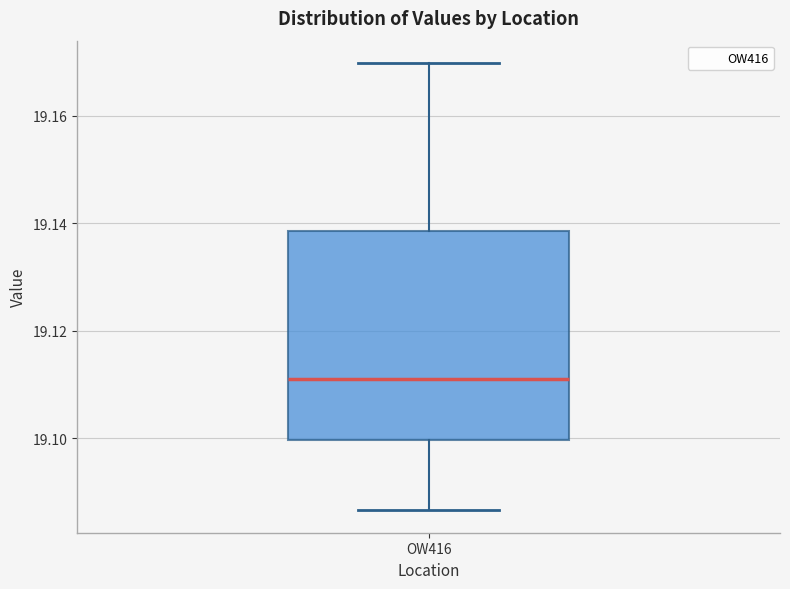

Where does the median line of the box for OW416 sit on the y-axis? The values are not printed on the chart, so give them approximately, as read against the axis.

19.112